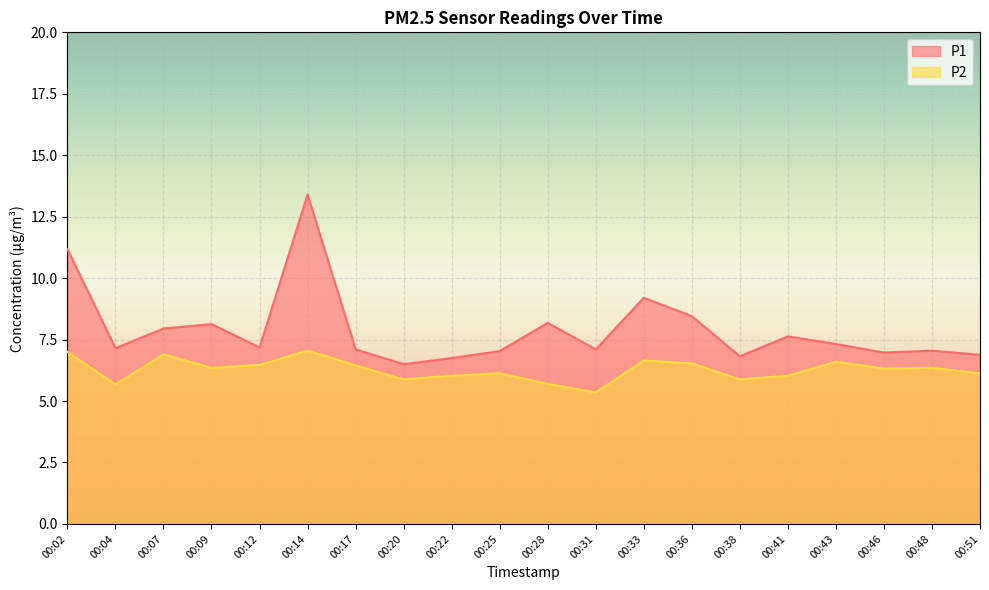

Is it true that P2 equals 1.8 at 00:12?

False